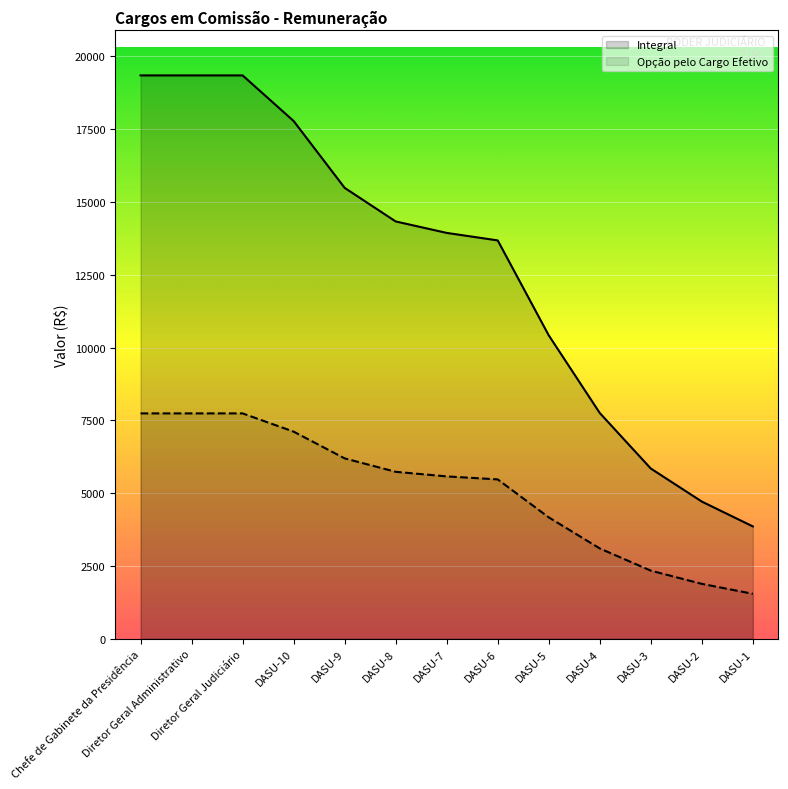

Rank the series by their average value, from lowest to highest.

Opção pelo Cargo Efetivo, Integral